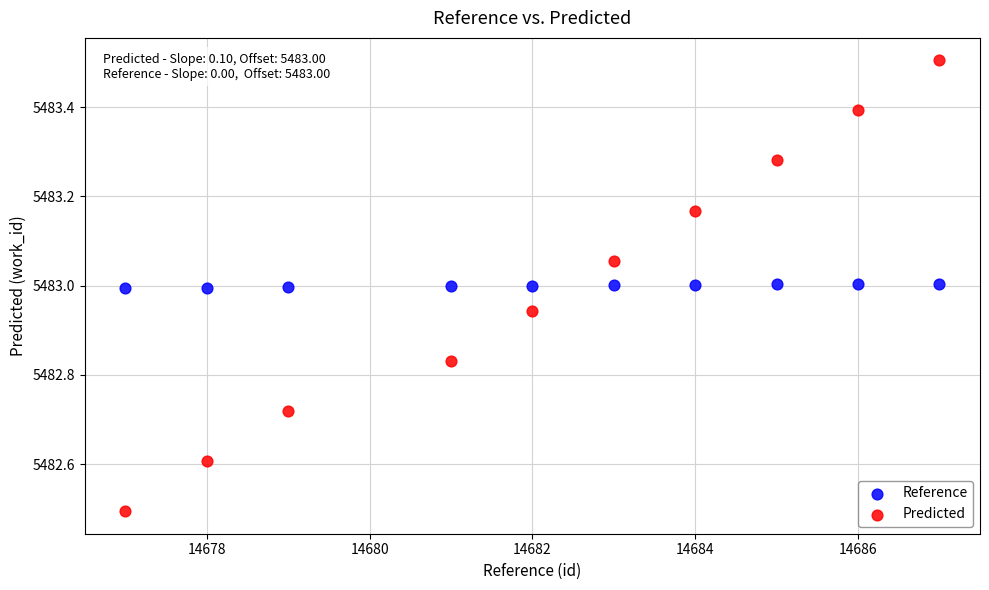

Across all data points, what is the range of Y values (max minus min)?

1.0